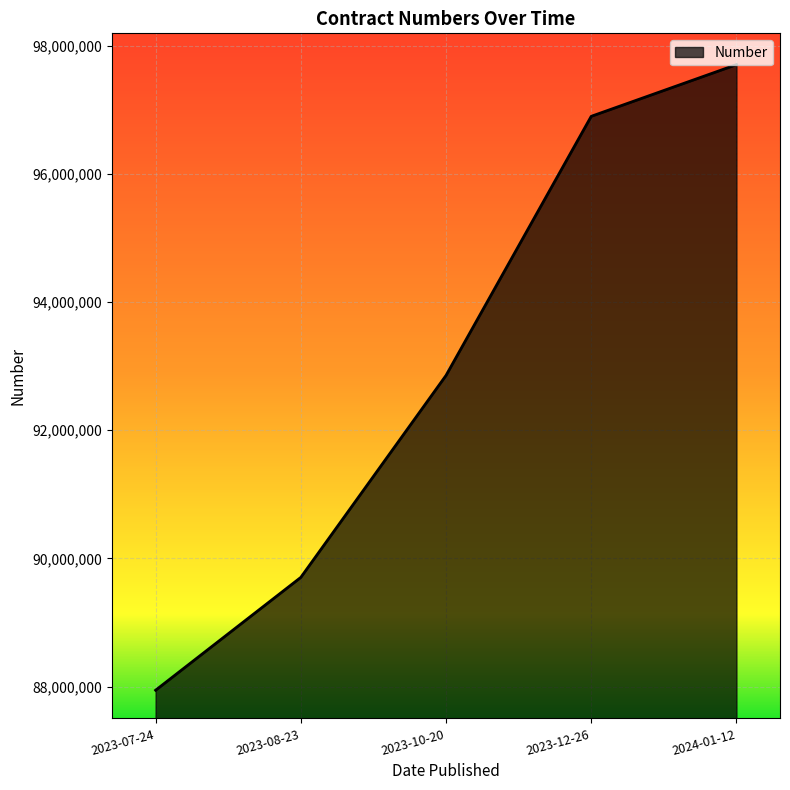

What is the sum of the values at 2023-12-26 and 2023-08-23?

186598646